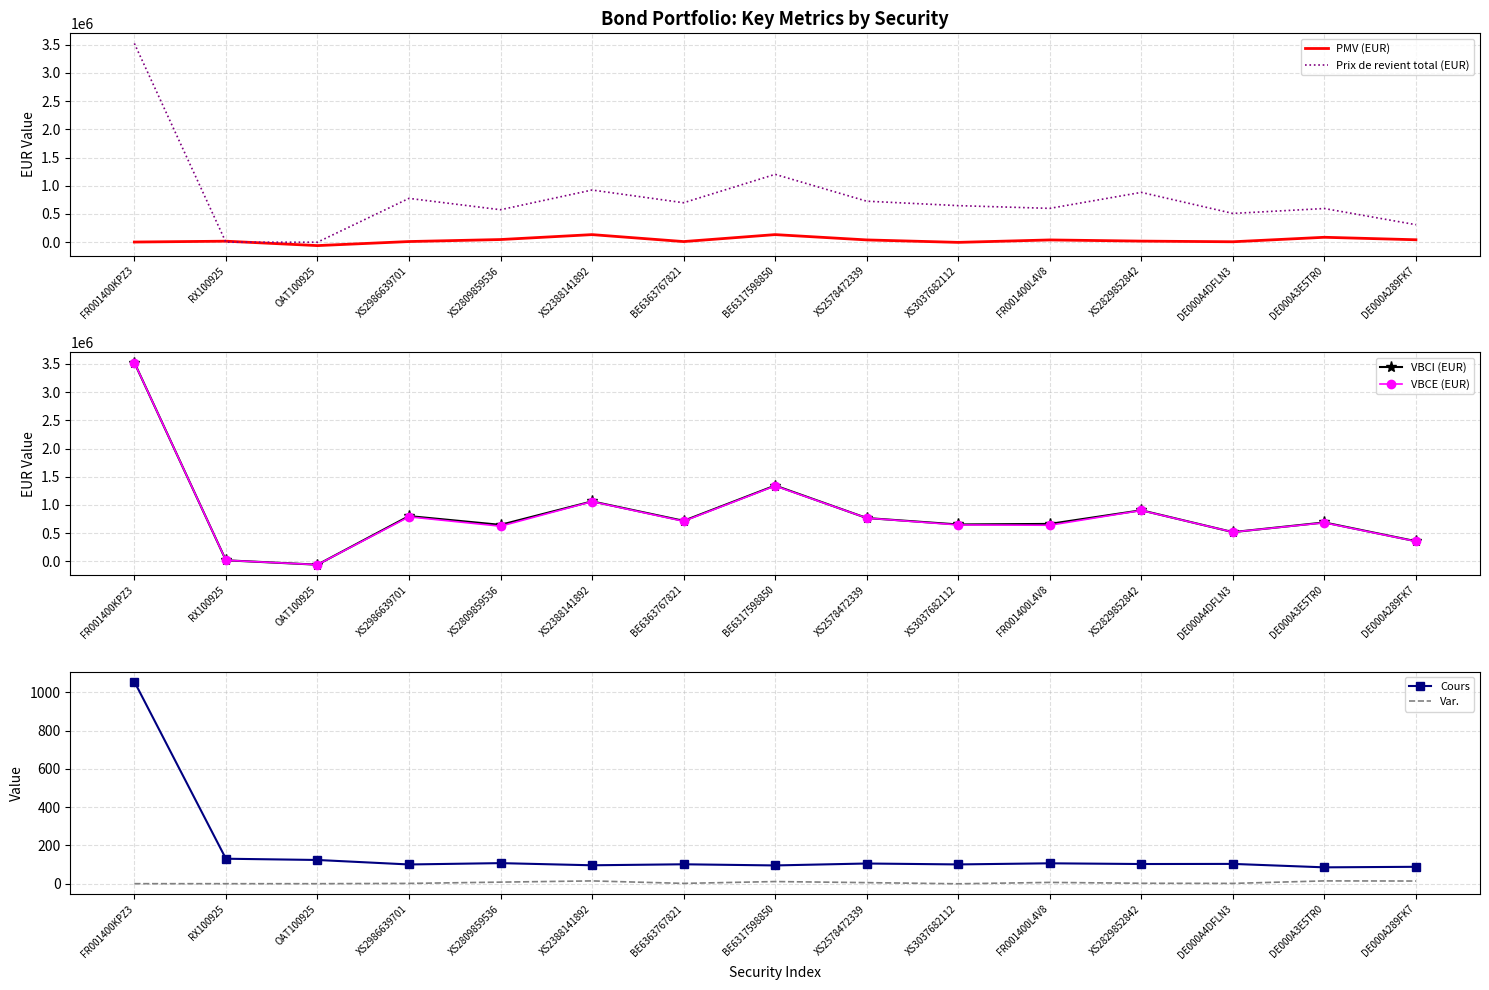

Where do Var. and PMV (EUR) first cross each other?

RX100925 and OAT100925